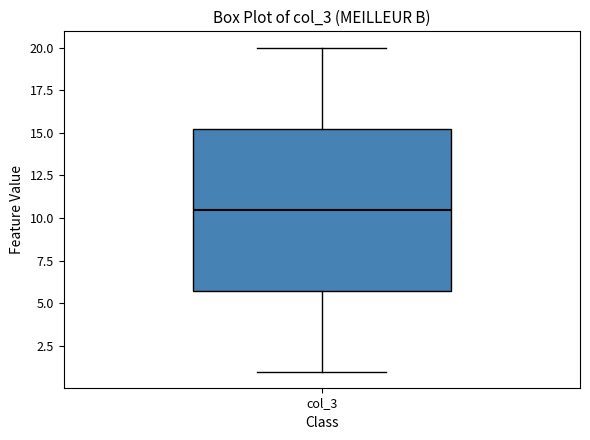

Where does the upper whisker of the box for col_3 end on the y-axis? The values are not printed on the chart, so give them approximately, as read against the axis.

20.0